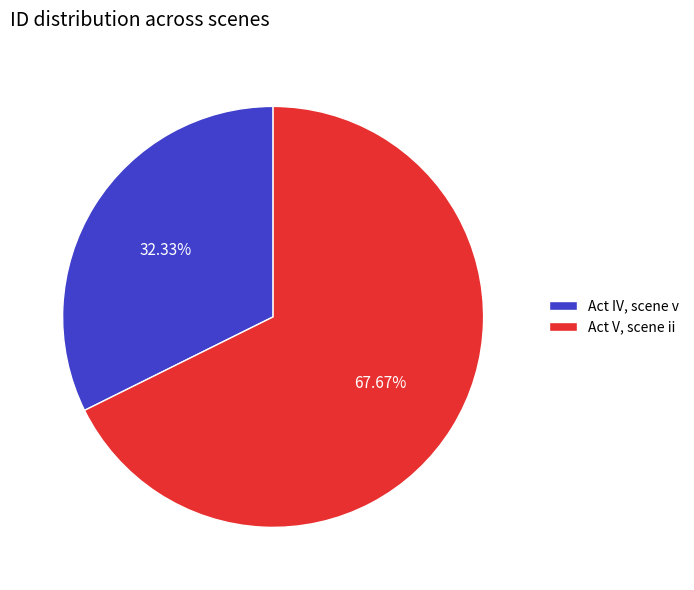

What percentage is the Act V, scene ii slice, to the nearest percent?

68%